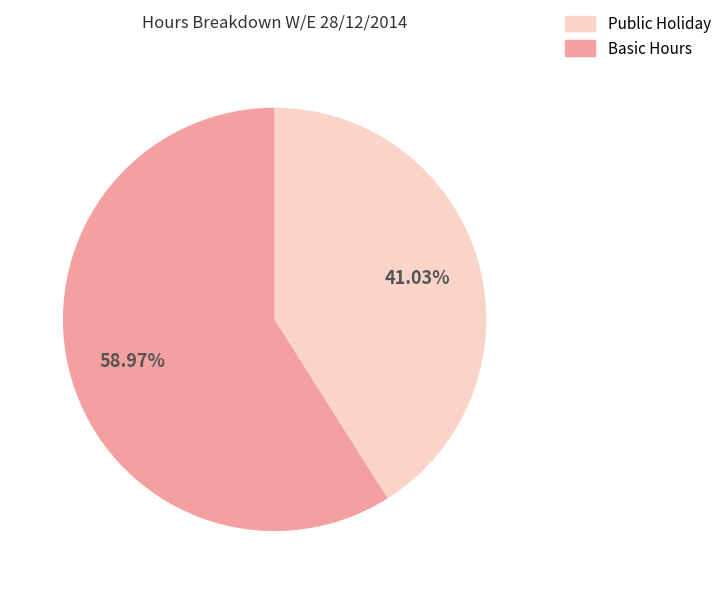

How many slices are in this pie chart?

2